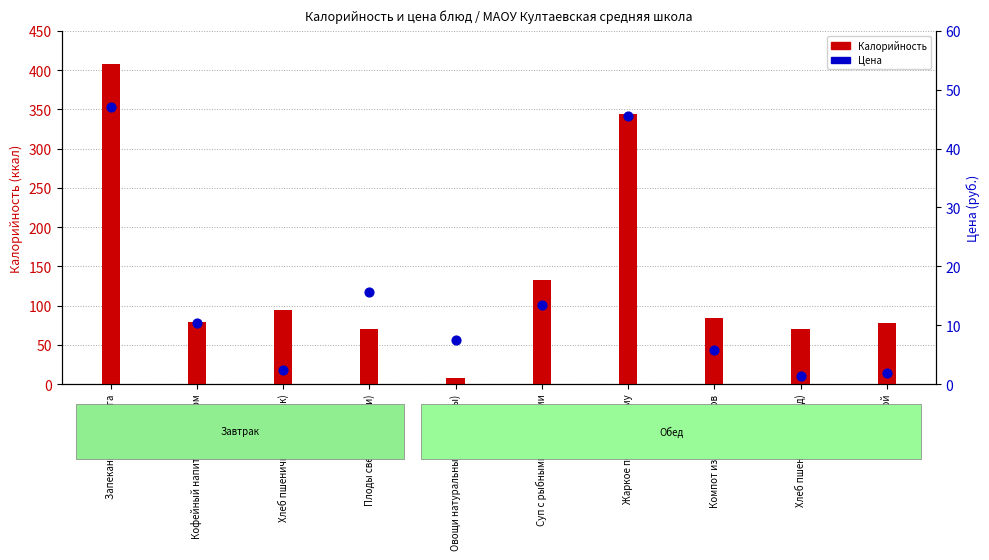

Which series has the largest total across all categories?

Калорийность